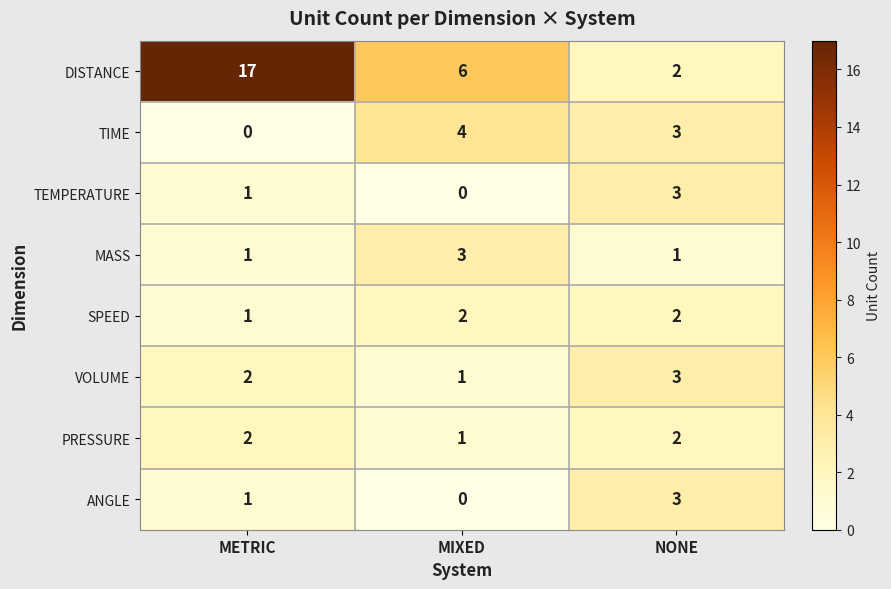

Which series has the widest spread of values?

DISTANCE